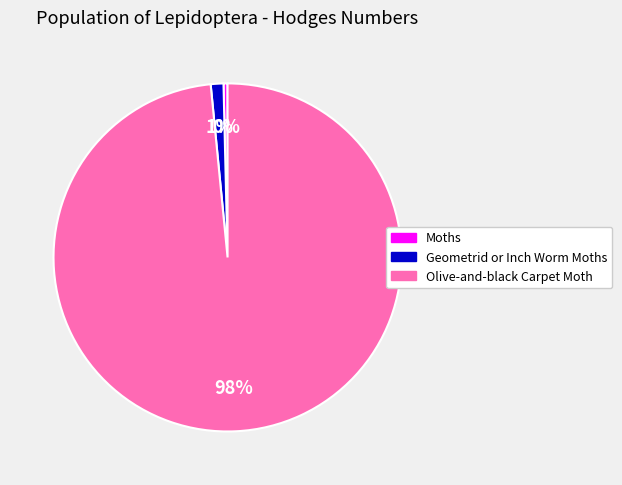

How many slices are in this pie chart?

3